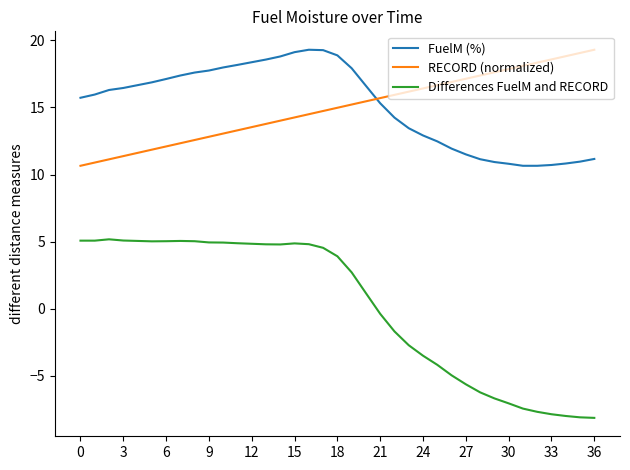

True or false: RECORD (normalized) and Differences FuelM and RECORD intersect in this chart.

False